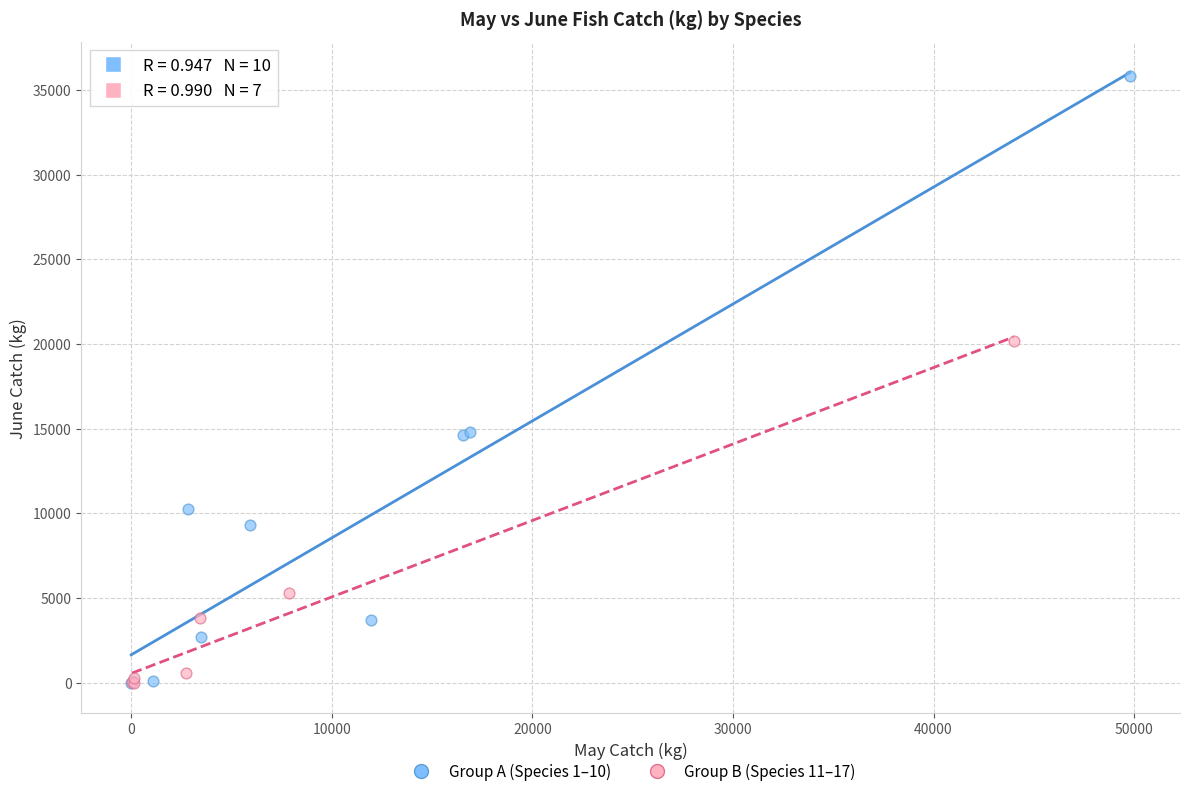

Which series has the widest spread of Y values?

Group A (Species 1–10)